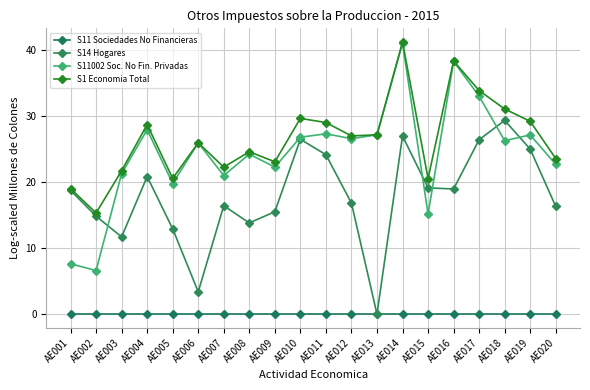

Does the chart have visible grid lines?

Yes